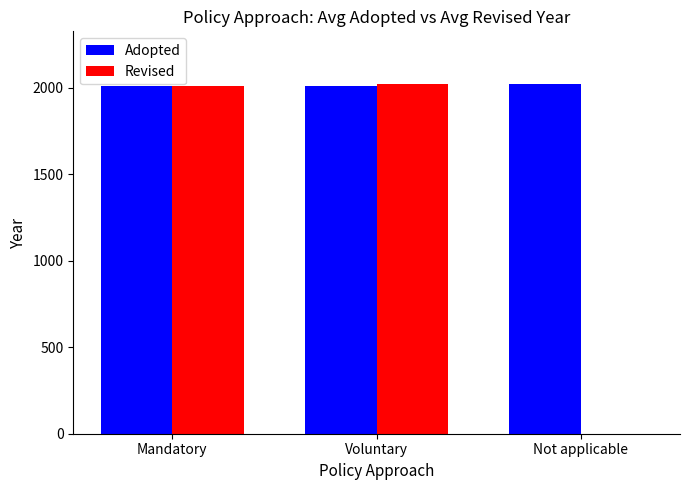

Count the number of categories in the chart.

3